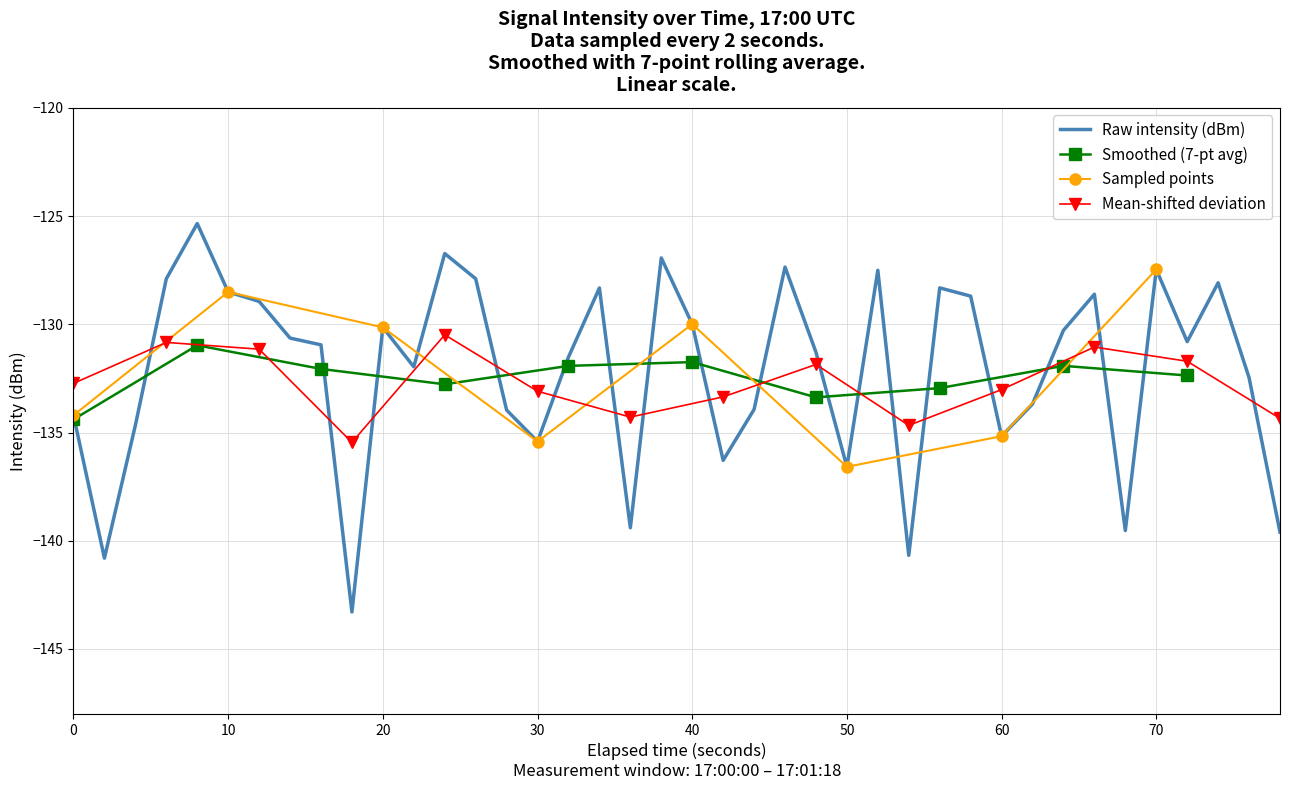

How many values exceed -130?

16